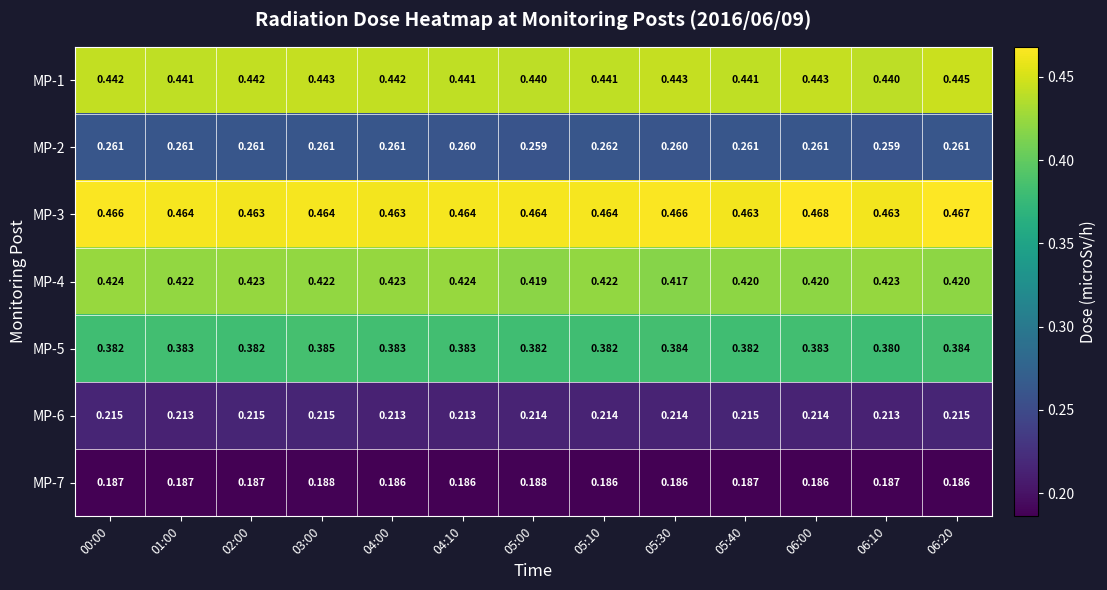

Is the value of MP-7 at 00:00 greater than the value of MP-1 at 06:20?

No